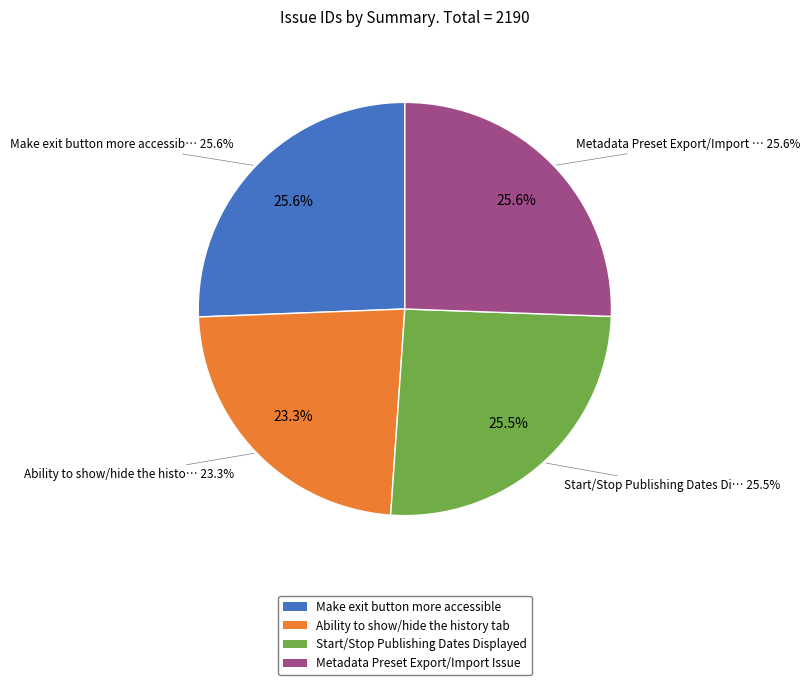

What is the largest slice in the pie chart?

Make exit button more accessible